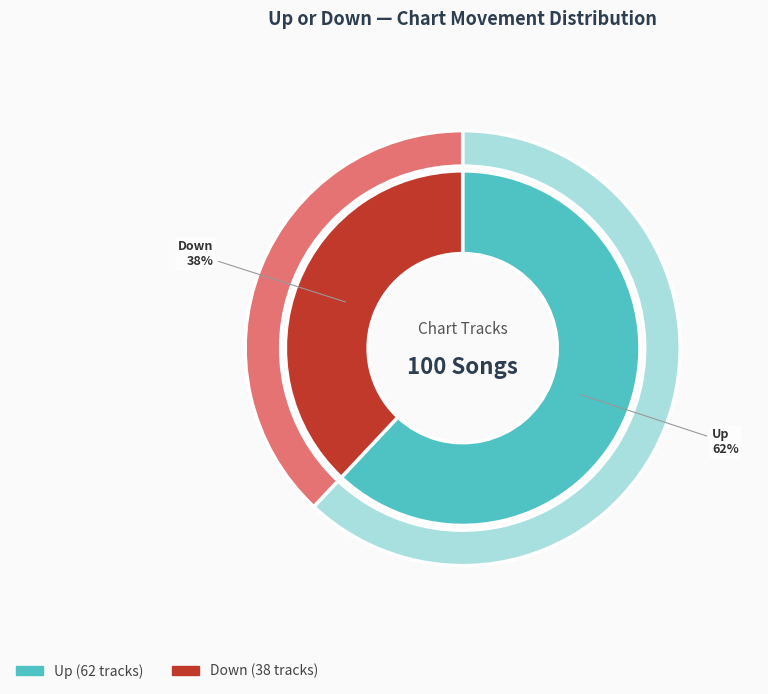

Combined, what portion of the pie is down and up?

100.0%